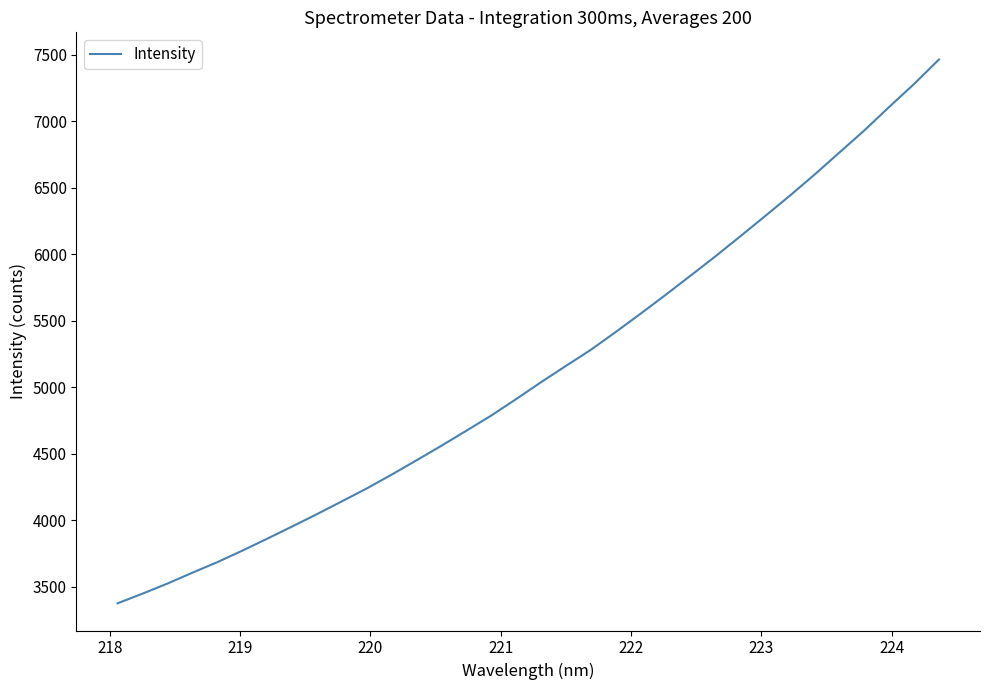

What is the difference between the maximum and minimum values?

4088.2